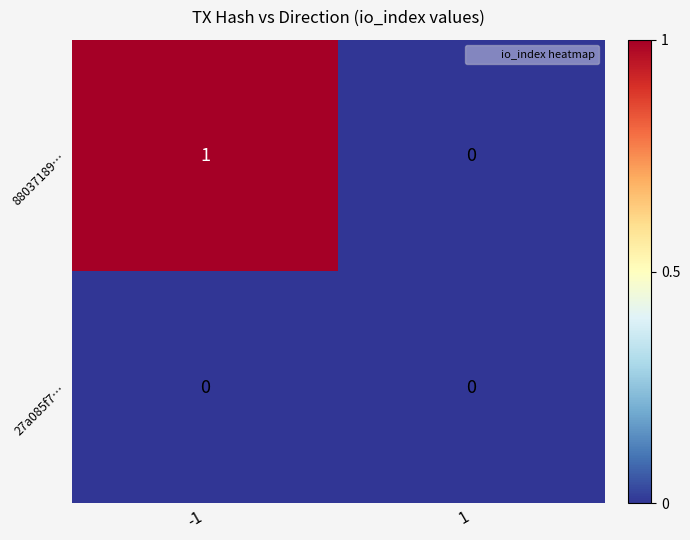

Which series has the largest total across all categories?

88037189…